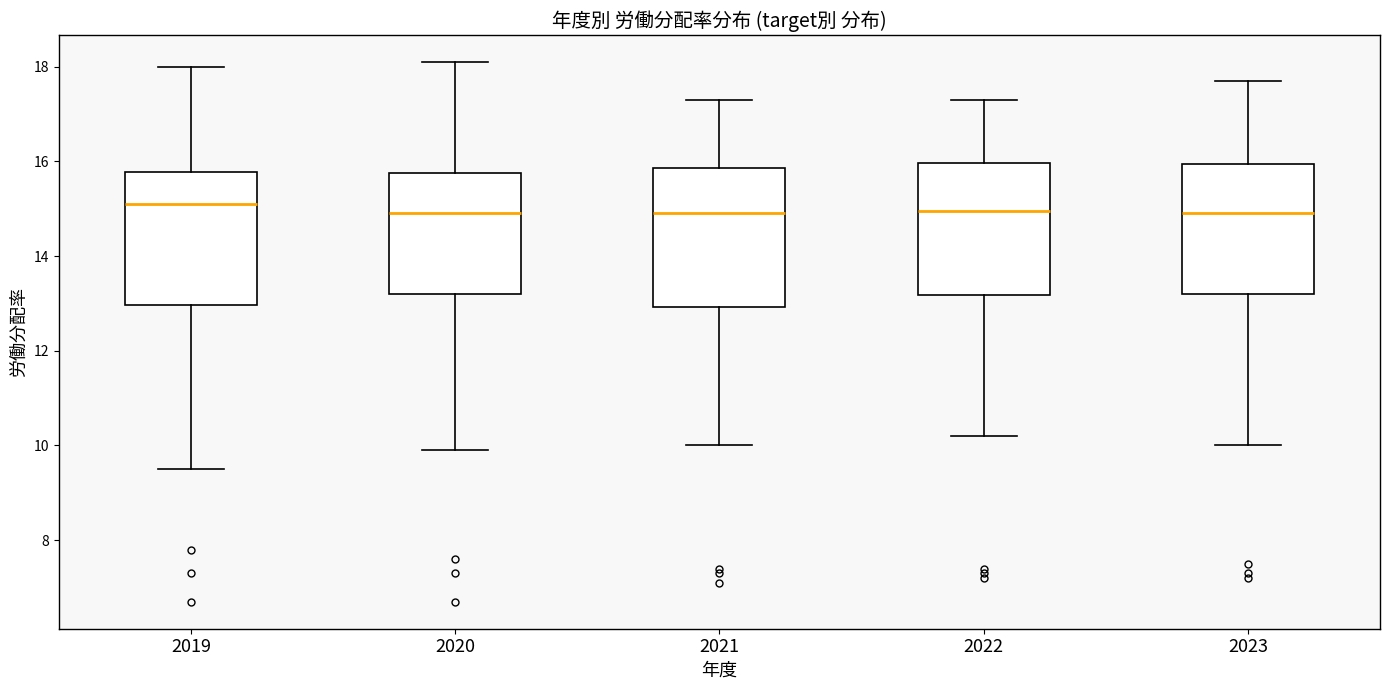

Reading left to right, read every box against the y-axis: the position of its median line, the range the box covers, and the ends of its whiskers. The values are not printed on the chart, so give them approximately, as read against the axis.

2019: median 15.2, box 13.0 to 15.8, whiskers 9.6 to 18.0
2020: median 15.0, box 13.2 to 15.8, whiskers 10.0 to 18.2
2021: median 15.0, box 13.0 to 15.8, whiskers 10.0 to 17.4
2022: median 15.0, box 13.2 to 16.0, whiskers 10.2 to 17.4
2023: median 15.0, box 13.2 to 16.0, whiskers 10.0 to 17.8